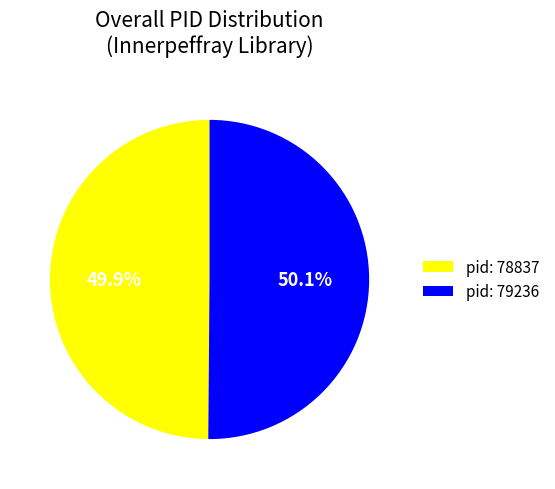

Count the number of slices in the pie.

2